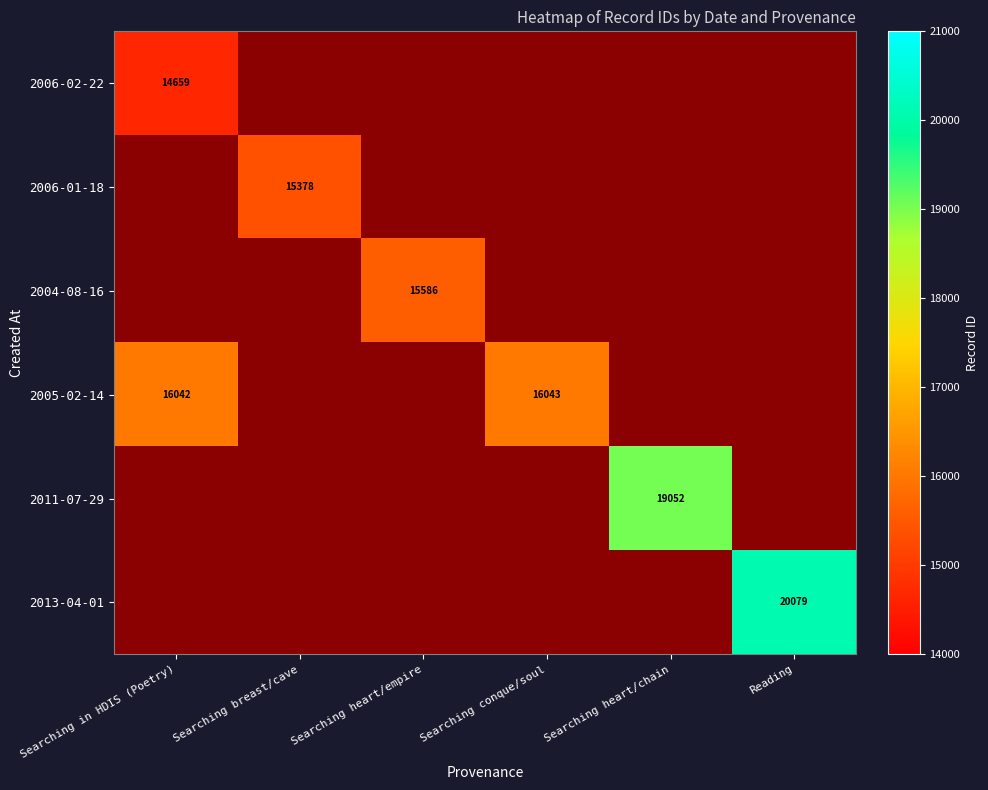

True or false: 2006-02-22 has a value of 25868 at Searching in HDIS (Poetry).

False